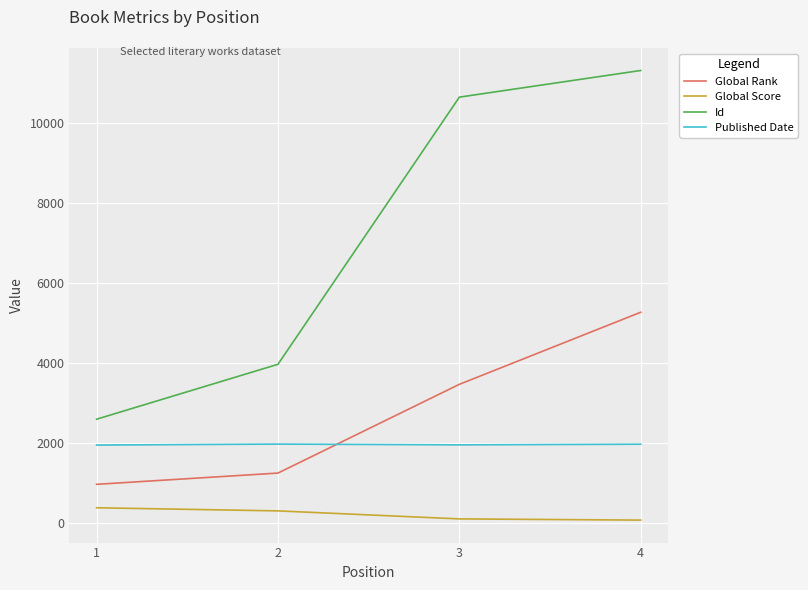

What is the lowest value of the Published Date series?

1953